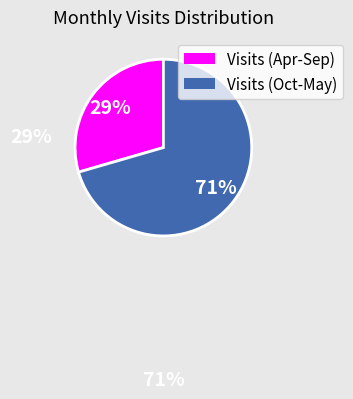

Does any single category account for the majority?

Yes